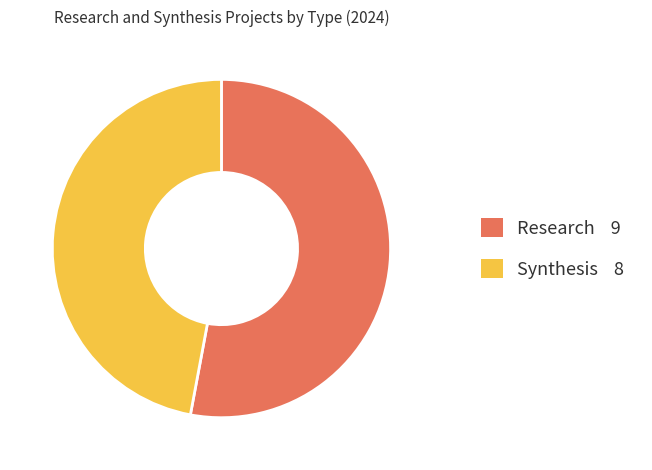

Does Synthesis represent more than half of the total?

No